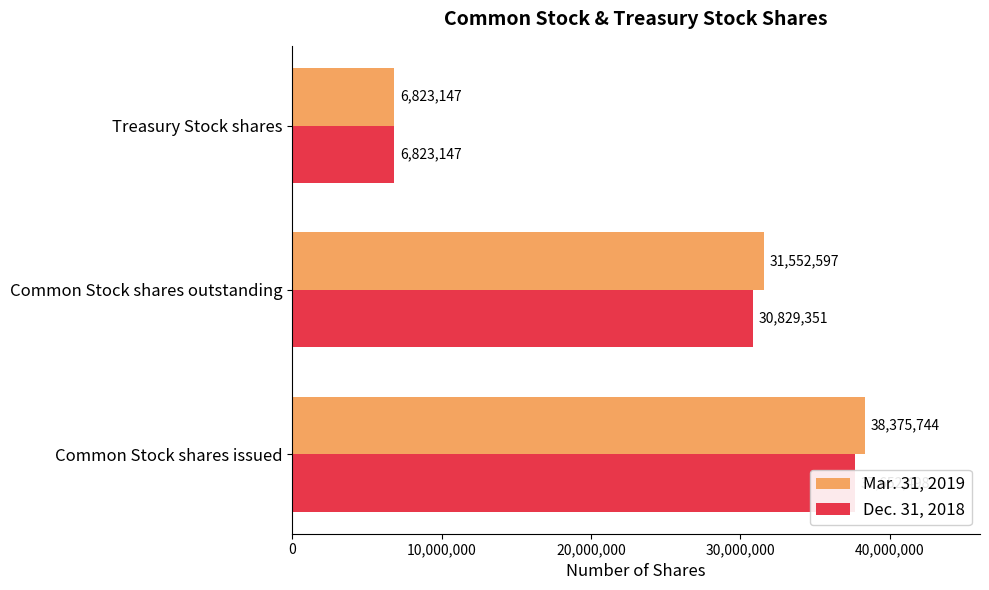

What is the sum of the Mar. 31, 2019 values at 10,000,000 and 20,000,000?

38375744